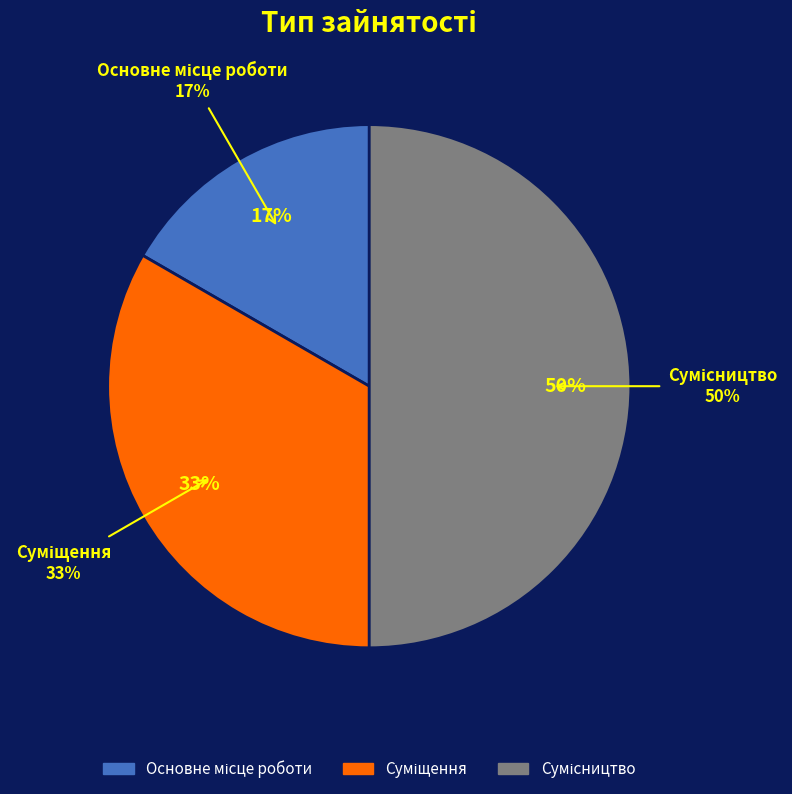

Is there a majority slice in this chart?

No